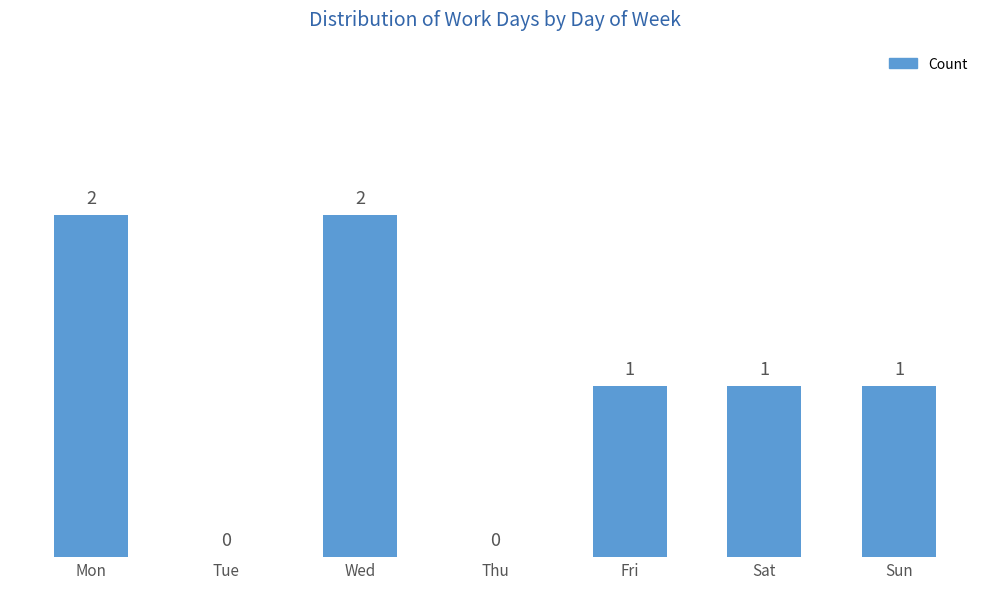

The chart shows a value of 1 at Fri. True or false?

True